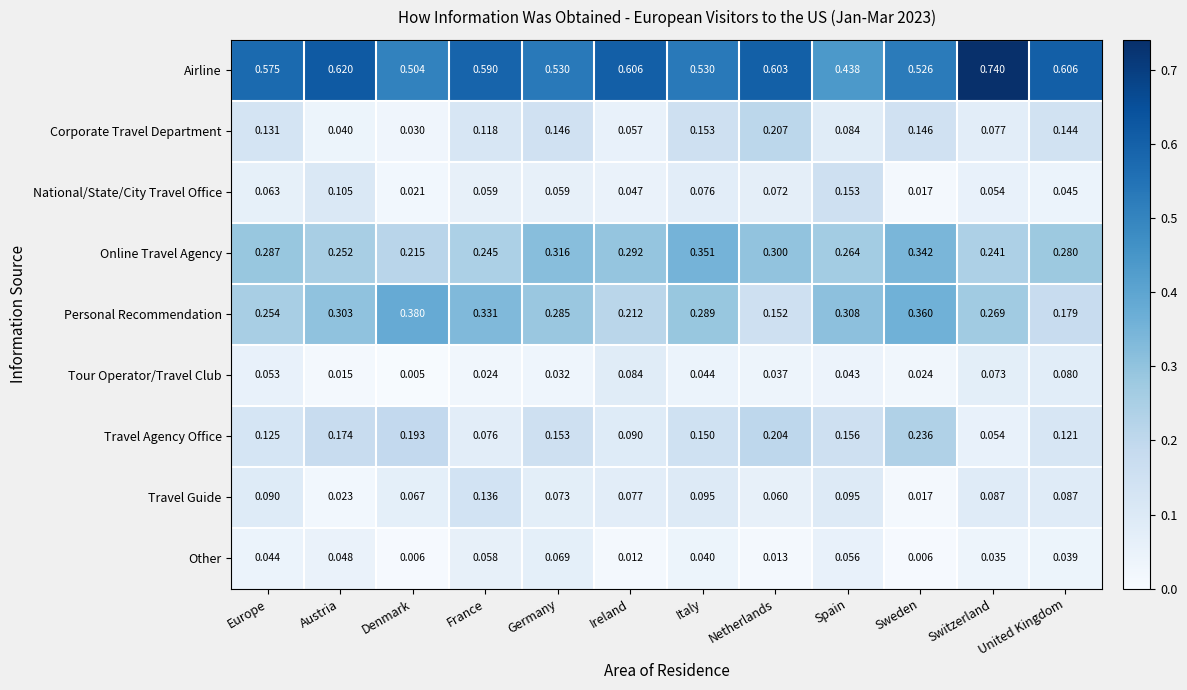

Which series has the largest range (max minus min)?

Airline